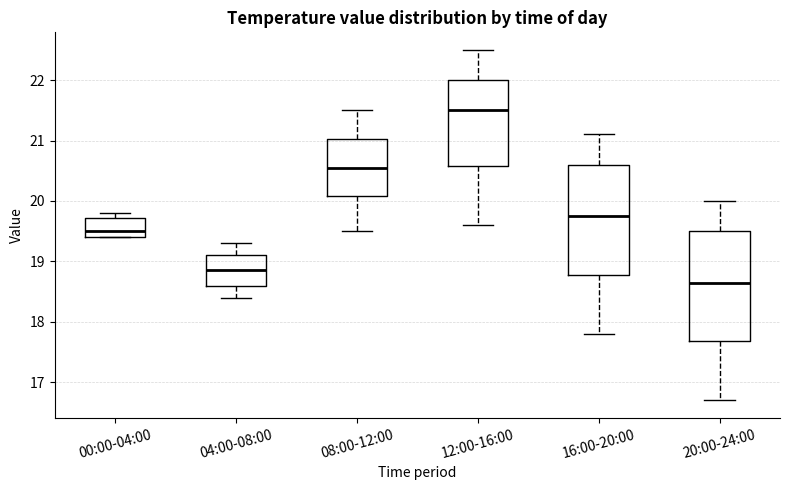

Reading left to right, read every box against the y-axis: the position of its median line, the range the box covers, and the ends of its whiskers. The values are not printed on the chart, so give them approximately, as read against the axis.

00:00-04:00: median 19.5, box 19.4 to 19.7, whiskers 19.4 to 19.8
04:00-08:00: median 18.9, box 18.6 to 19.1, whiskers 18.4 to 19.3
08:00-12:00: median 20.6, box 20.1 to 21.0, whiskers 19.5 to 21.5
12:00-16:00: median 21.5, box 20.6 to 22.0, whiskers 19.6 to 22.5
16:00-20:00: median 19.8, box 18.8 to 20.6, whiskers 17.8 to 21.1
20:00-24:00: median 18.7, box 17.7 to 19.5, whiskers 16.7 to 20.0